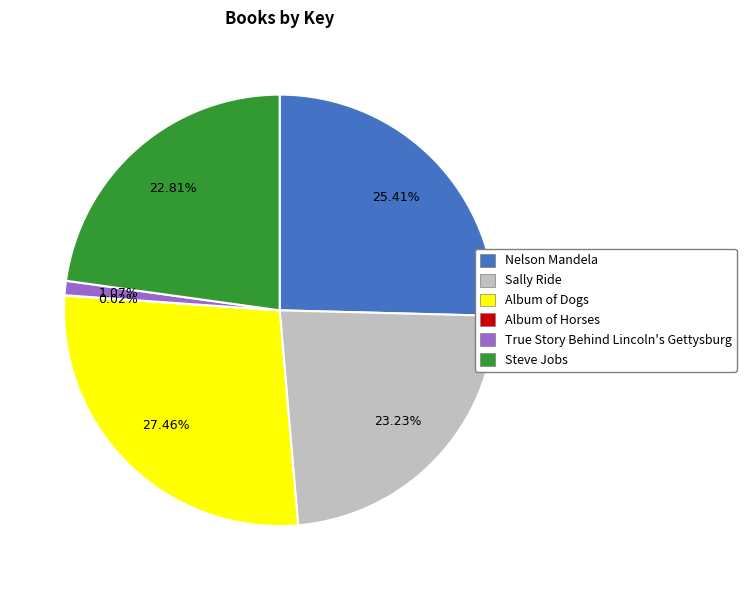

Is it true that Nelson Mandela is 25% of the pie?

True